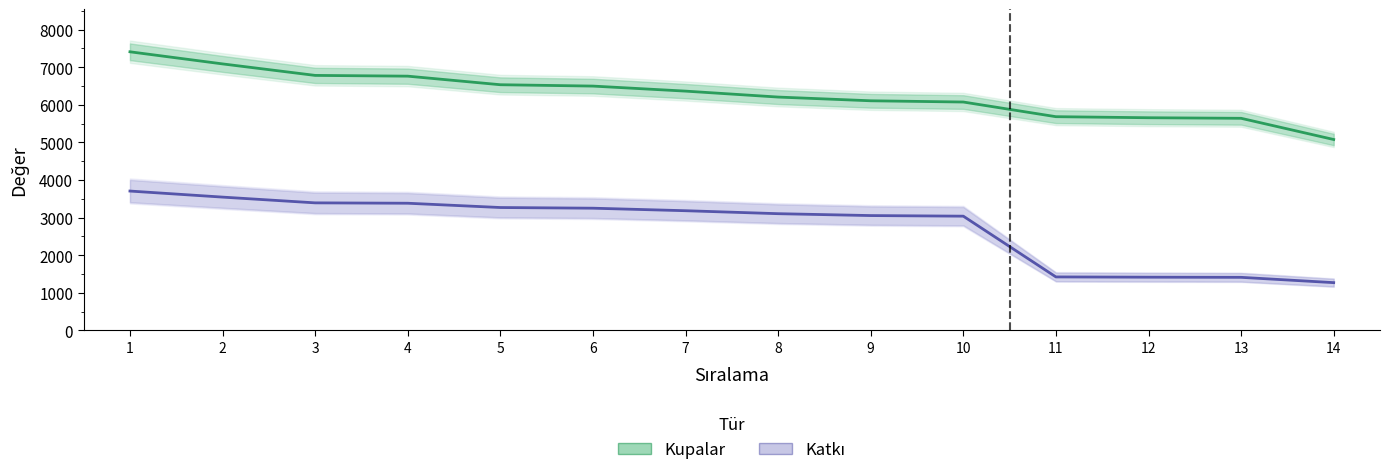

What is the average value of the Katkı series?

2744